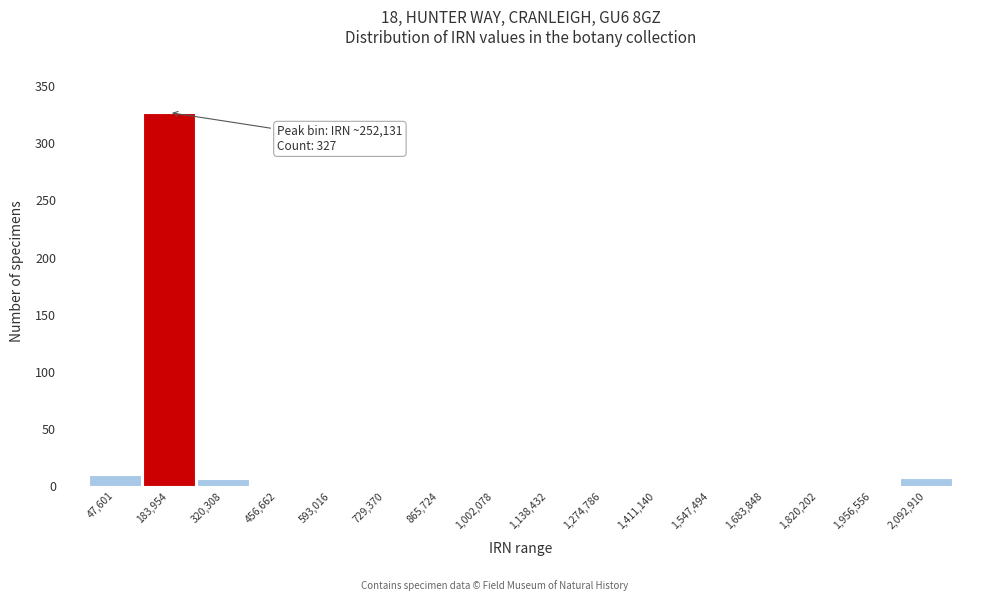

What is the sum of the values at 729,370 and 47,601?

10